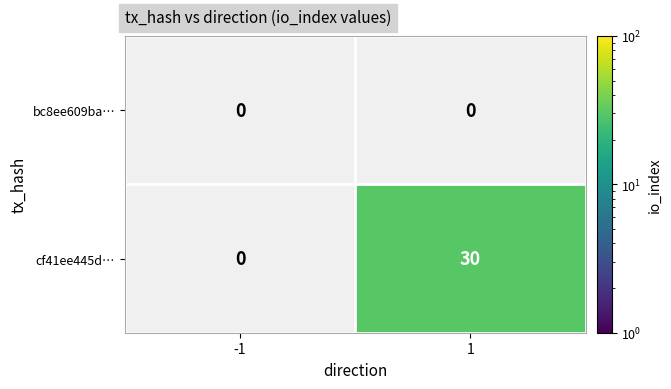

The value of cf41ee445d… at 1 is 30. True or false?

True